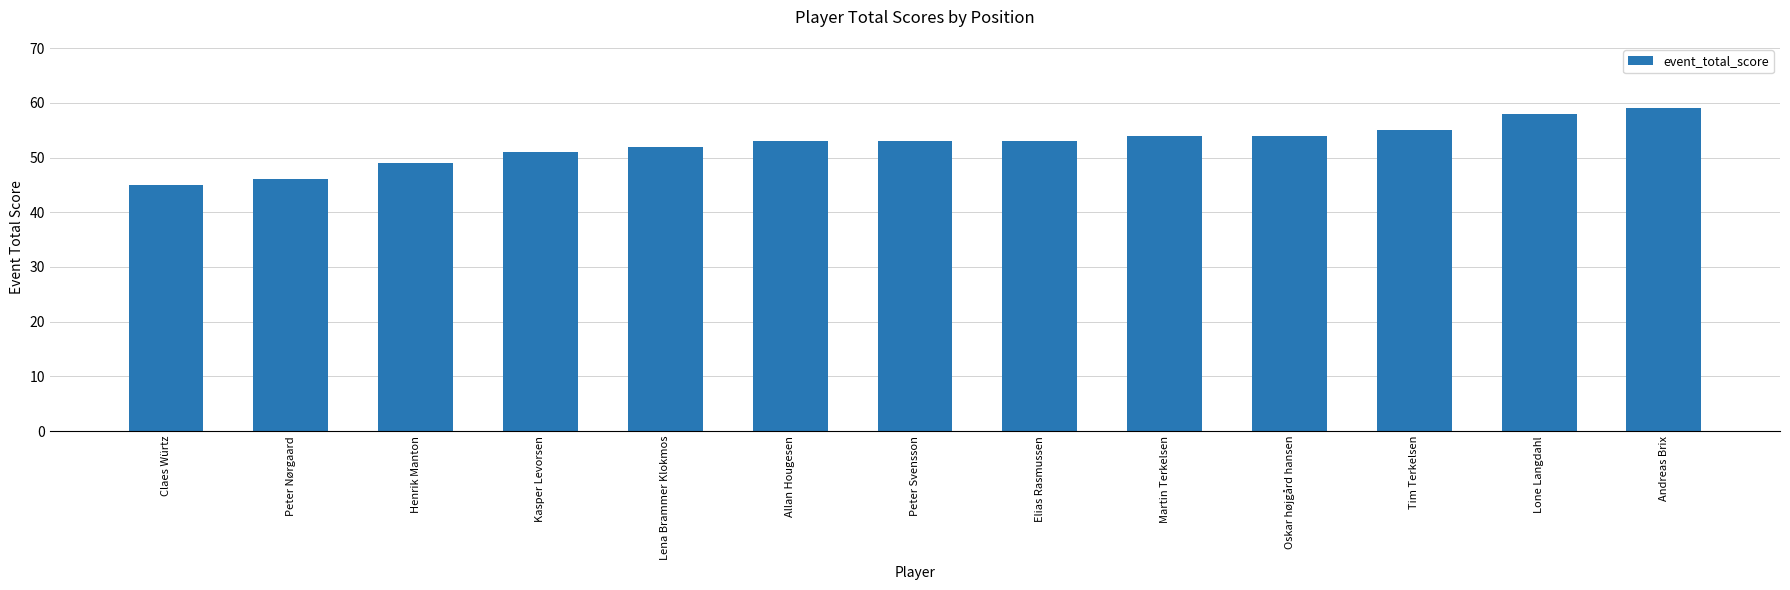

Is it true that the value at Lone Langdahl is 58?

True